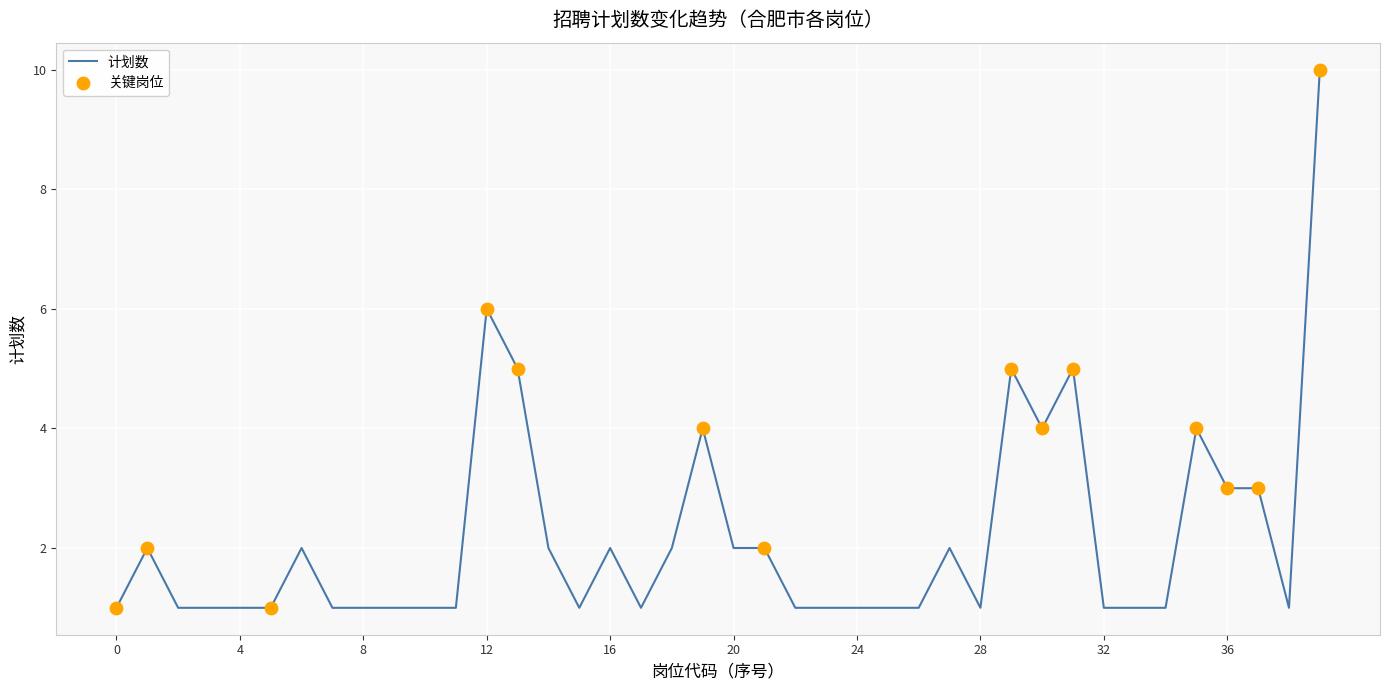

What is the difference between the maximum and minimum values?

9